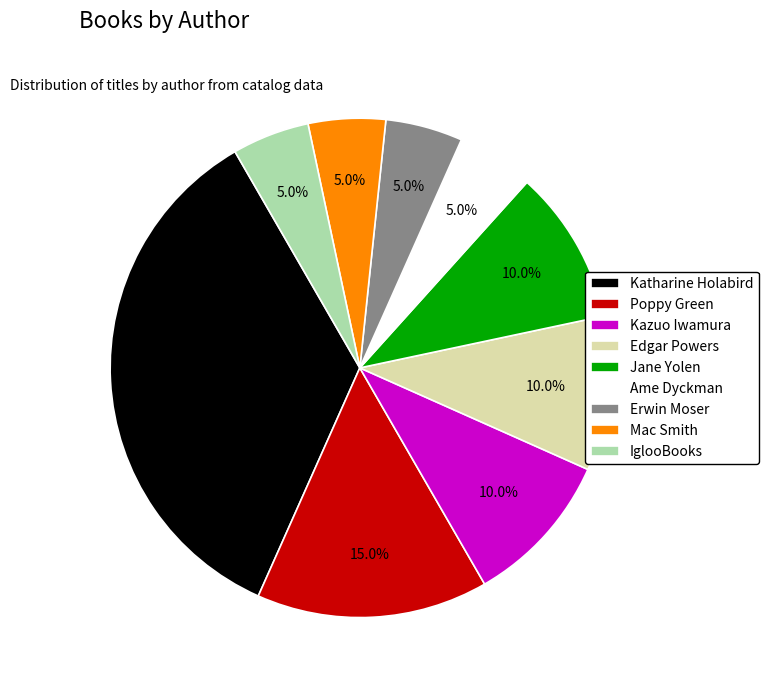

Which has a higher value, Kazuo Iwamura or IglooBooks?

Kazuo Iwamura